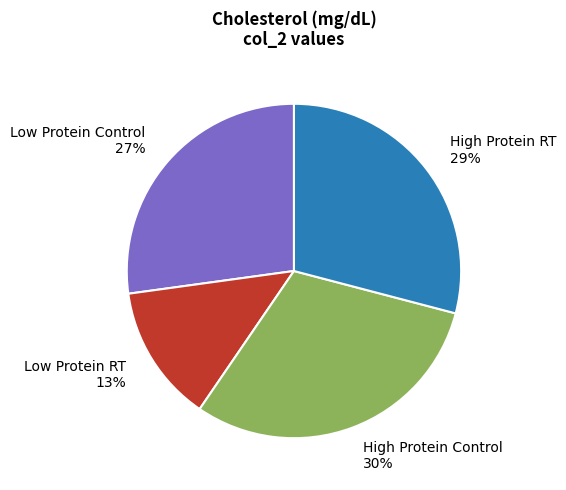

Rank the categories by value from highest to lowest.

High Protein Control, High Protein RT, Low Protein Control, Low Protein RT